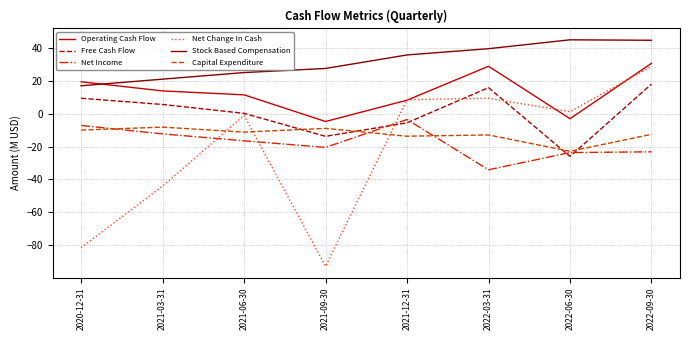

What value does the Free Cash Flow series have at 2022-06-30?

-26.0